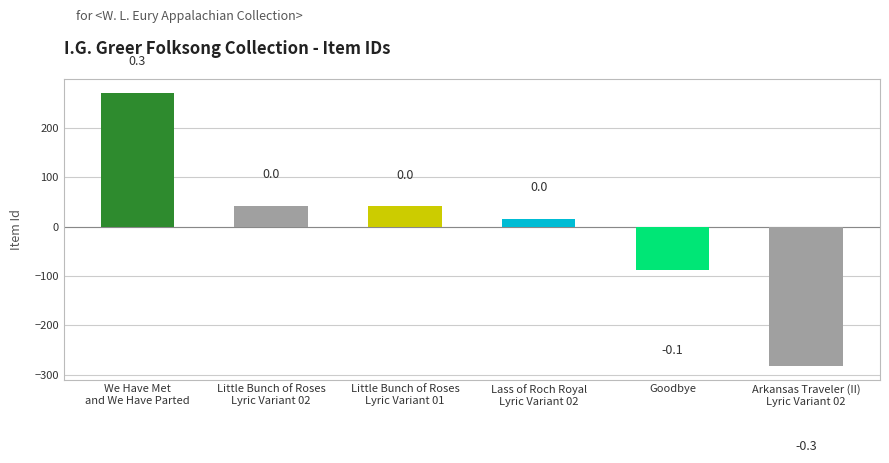

Reading left to right, extract all data points from this chart.

271	42	41	15	-87	-282